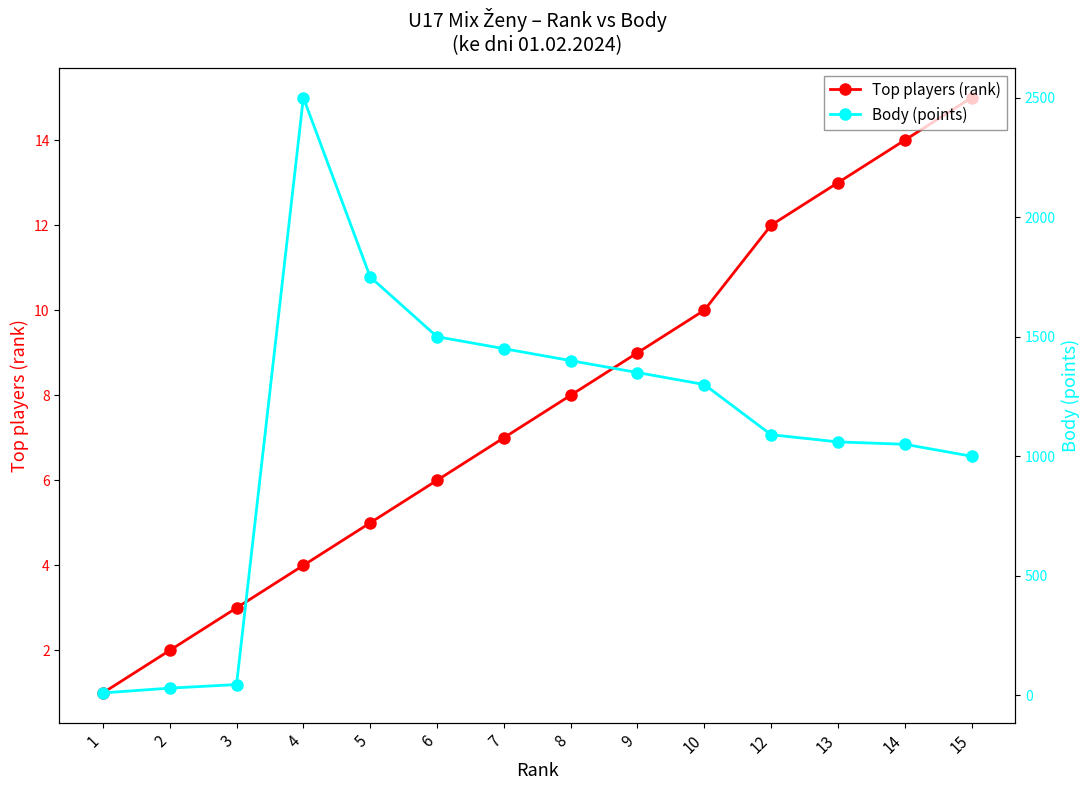

Read the Body (points) value at 1.

10